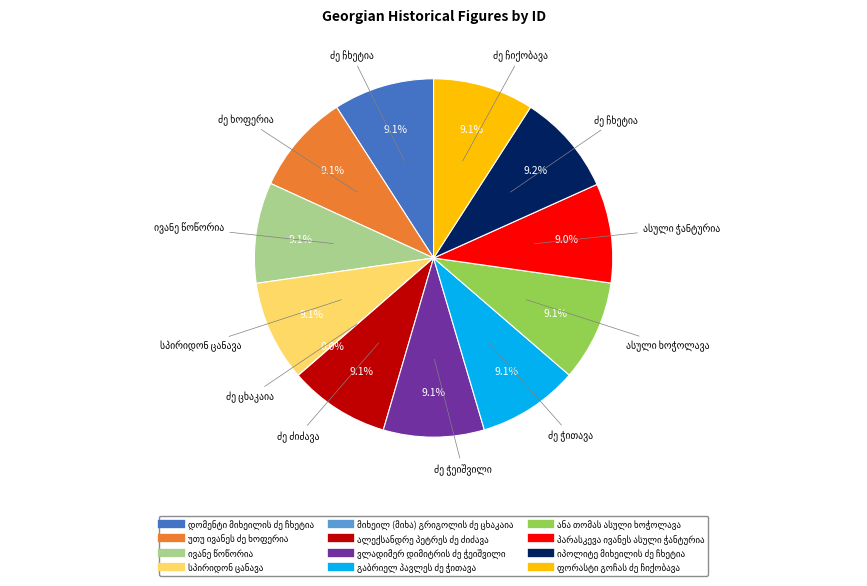

Is there a majority slice in this chart?

No